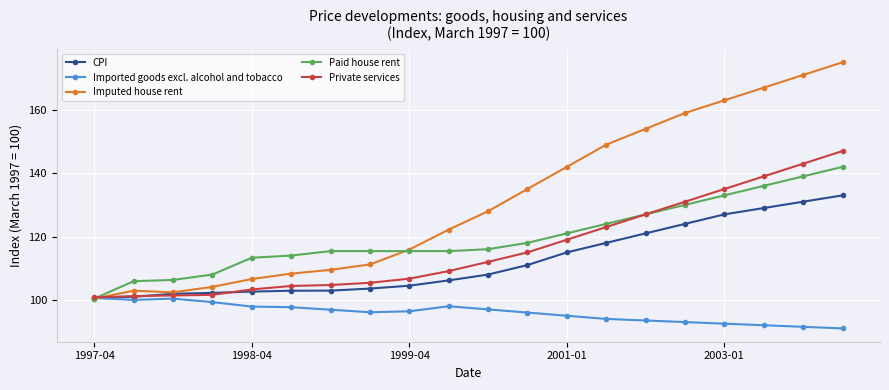

Which series has the largest total across all categories?

Imputed house rent